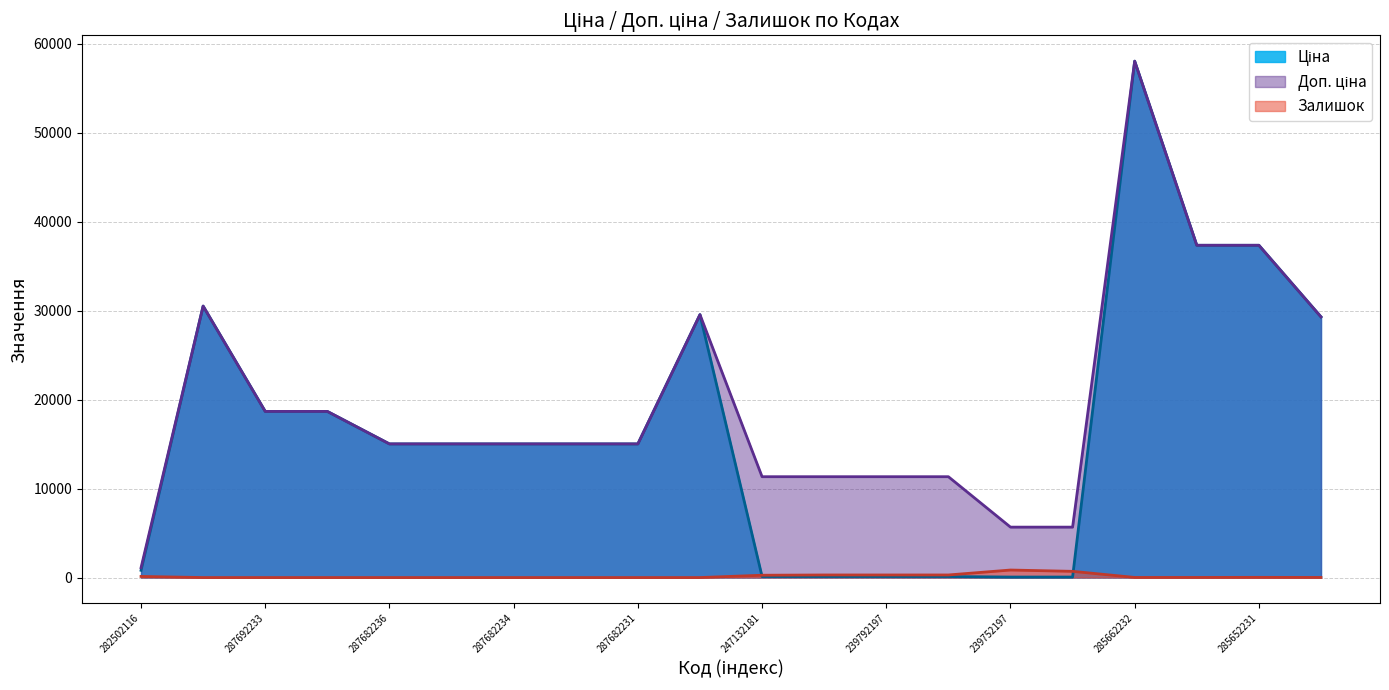

What is the total value across all series at 287682234?

30038.4